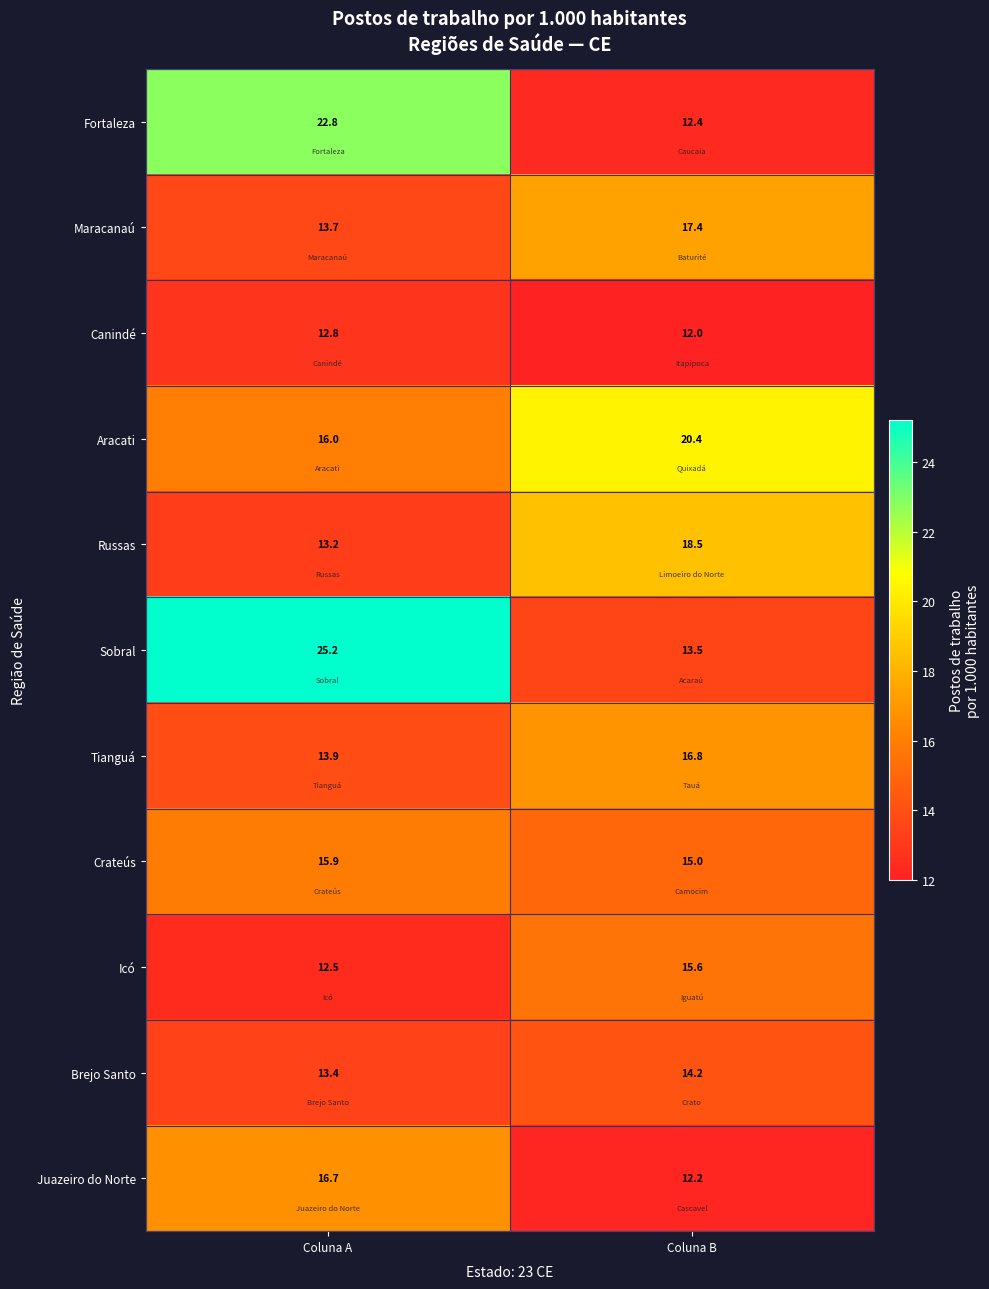

The Brejo Santo series shows 13.4 at Coluna A. True or false?

True